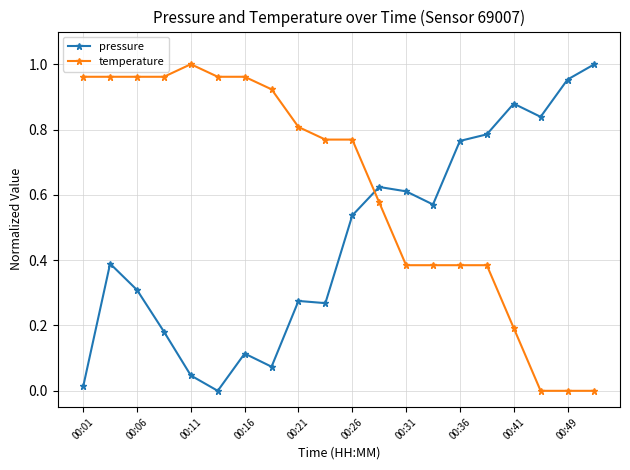

Does the chart have visible grid lines?

Yes